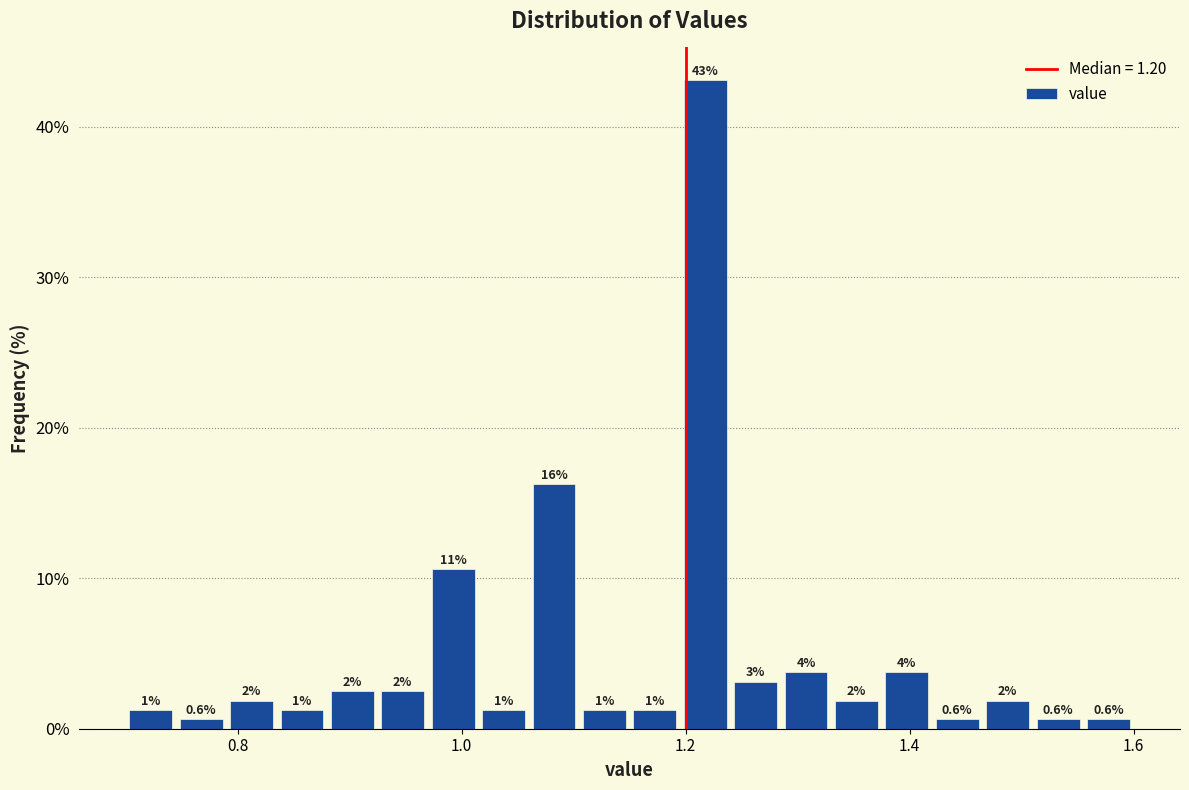

Around what value on the x-axis is the tallest bar? Give the approximate position of its centre, as read against the axis.

1.22